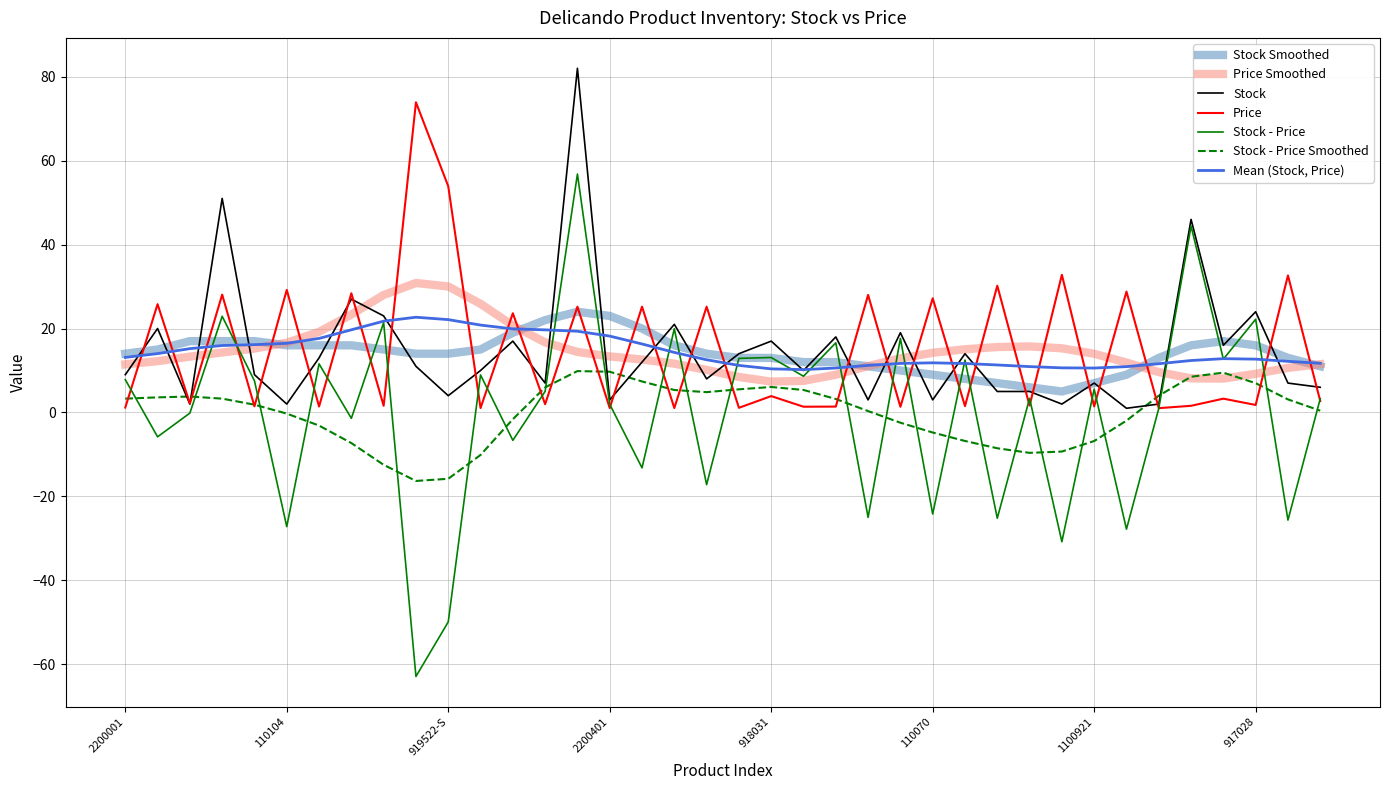

Is this an area chart (filled region under the line)?

No